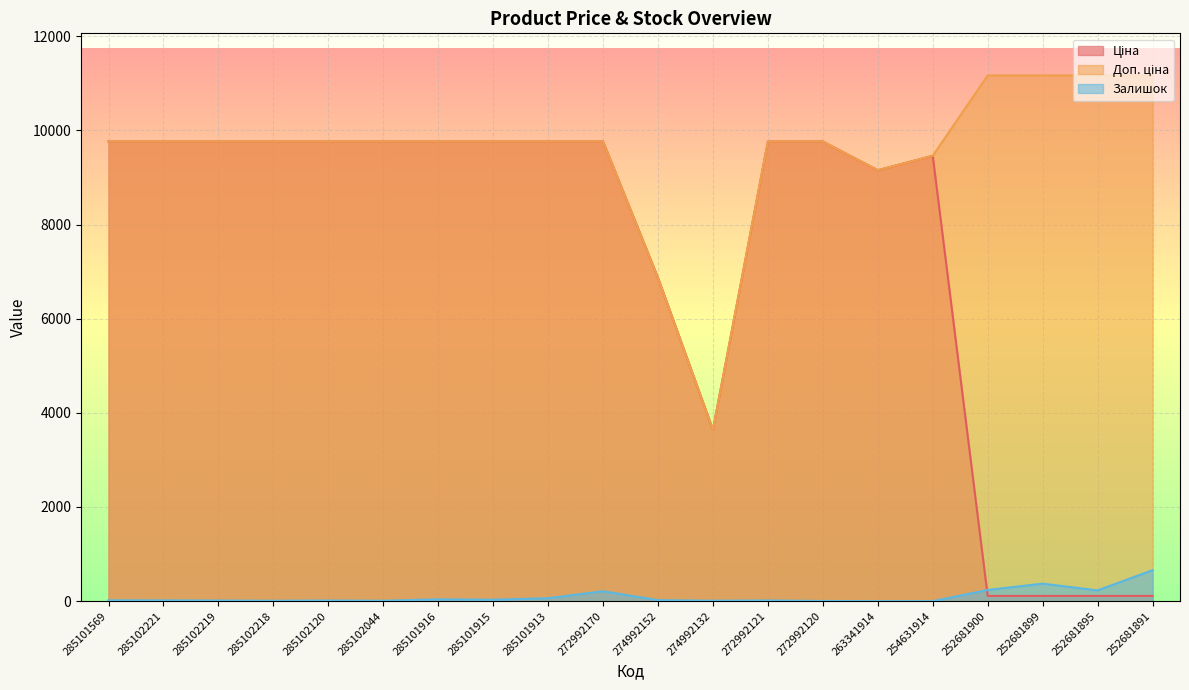

What is the average value of the Доп. ціна series?

9548.7